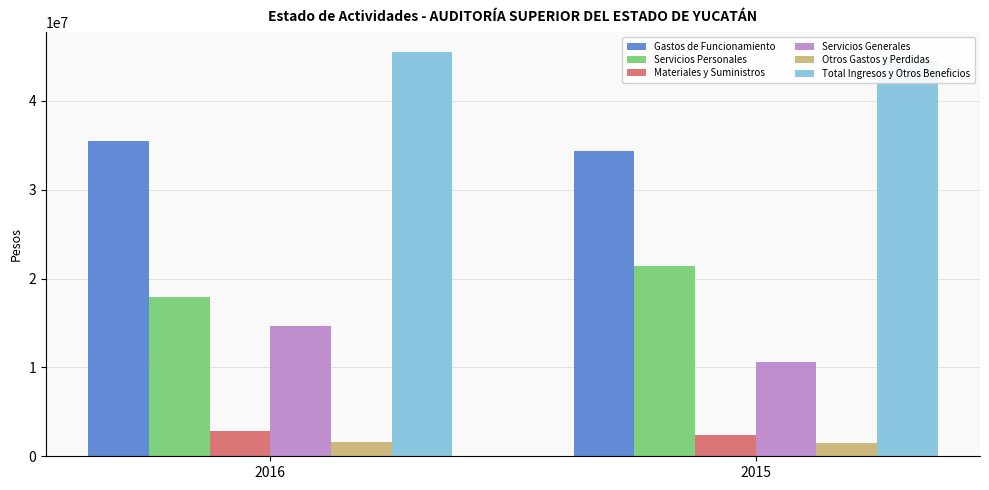

Reading right to left, list all the values displayed in this chart.

Gastos de Funcionamiento: 2015=34402210	2016=35508275
Servicios Personales: 2015=21398106	2016=17954575
Materiales y Suministros: 2015=2427440	2016=2856425
Servicios Generales: 2015=10576664	2016=14697275
Otros Gastos y Perdidas: 2015=1485618	2016=1630459
Total Ingresos y Otros Beneficios: 2015=44536880	2016=45461605